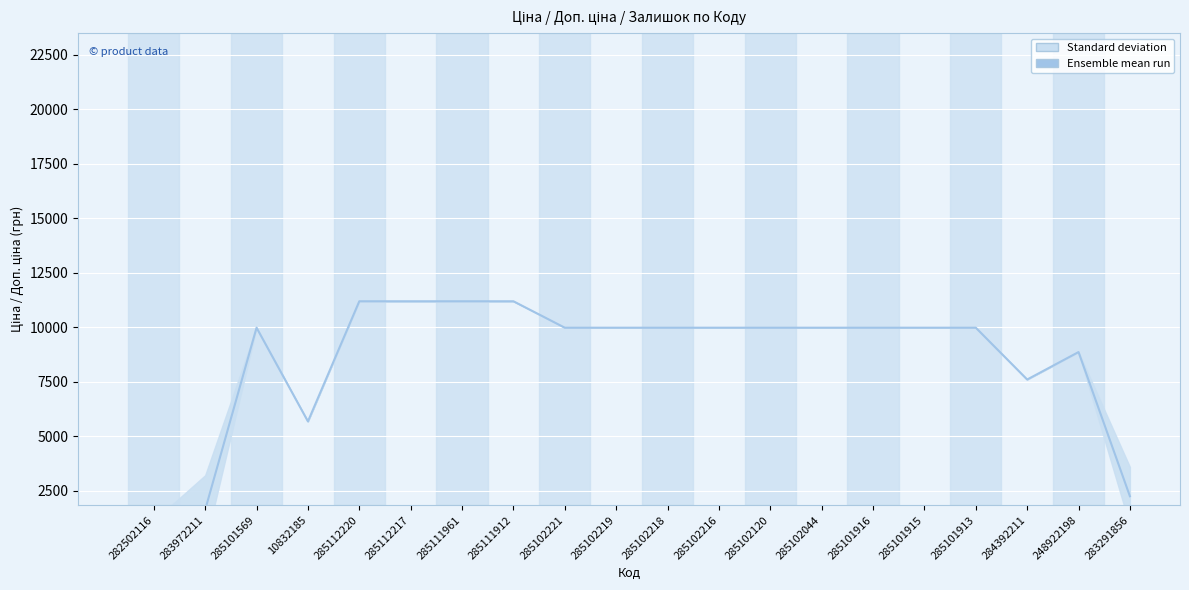

What is the value of the 5th point from the left?

11188.2